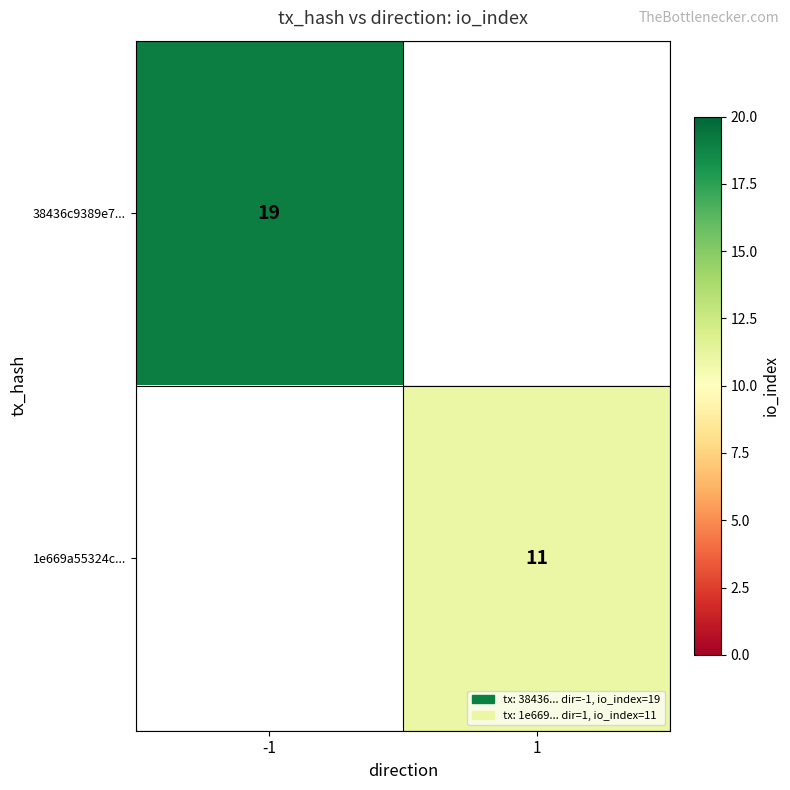

Is it true that 1e669a55324c... equals 11 at 1?

True